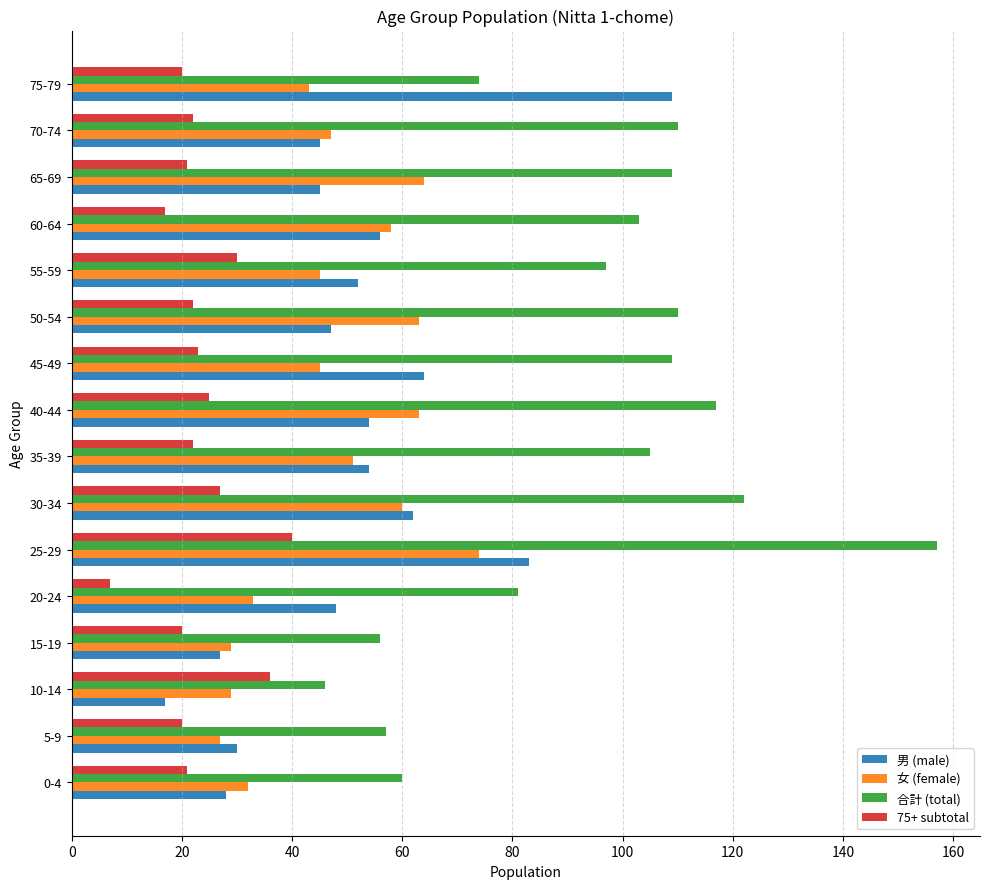

Which series has the widest spread of values?

合計 (total)